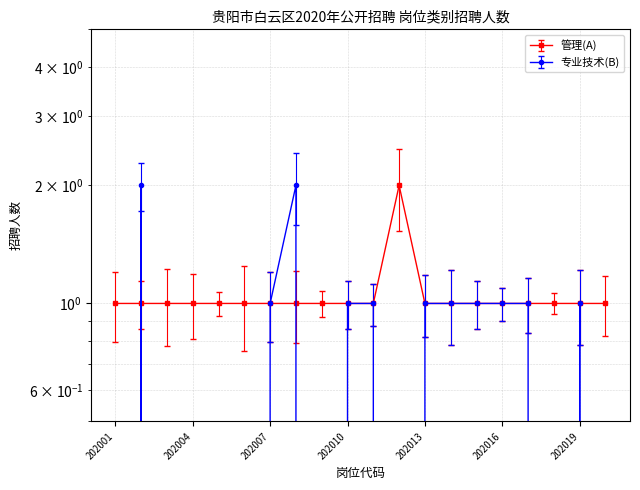

Read the 管理(A) value at 202018.

1